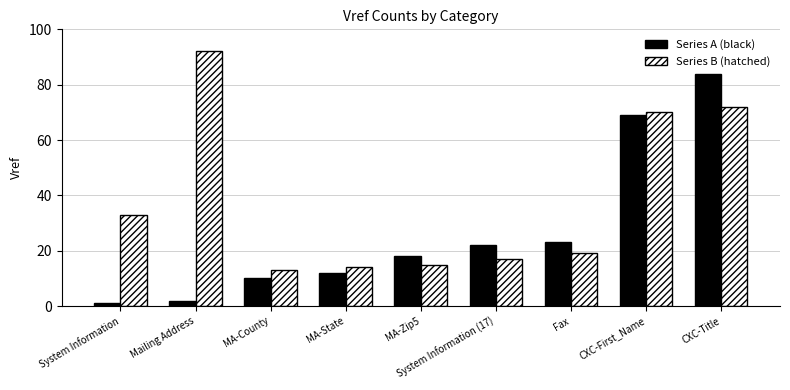

Reading left to right, transcribe all the data shown in this chart.

Series A (black): 1	2	10	12	18	22	23	69	84
Series B (hatched): 33	92	13	14	15	17	19	70	72